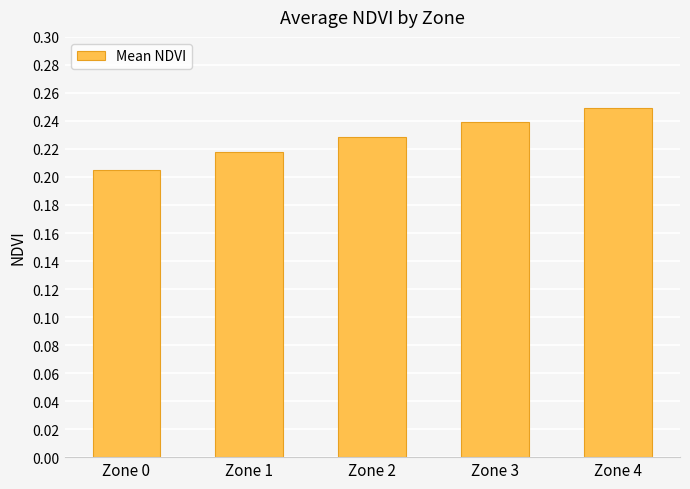

Rank the categories by value from highest to lowest.

Zone 4, Zone 3, Zone 2, Zone 1, Zone 0